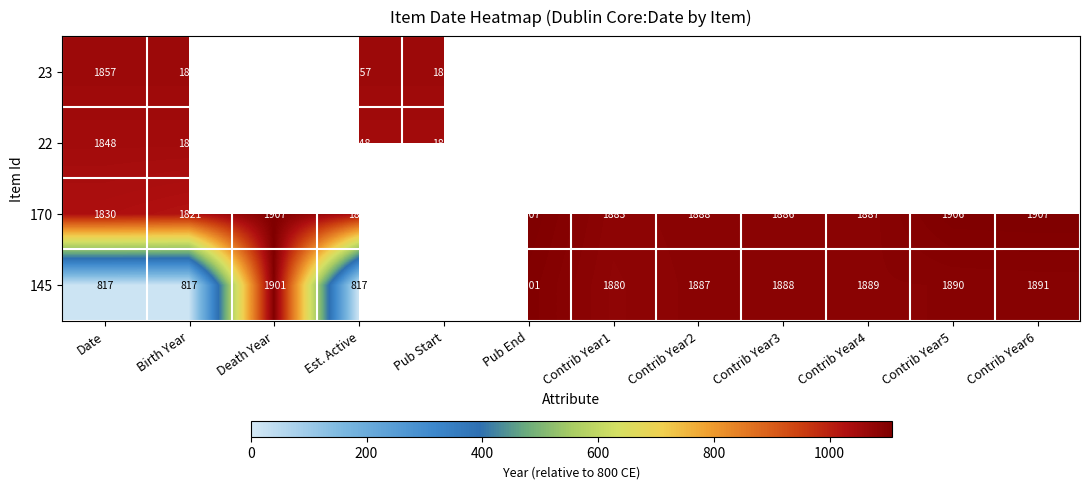

The value of 22 at Pub Start is 364.0. True or false?

False